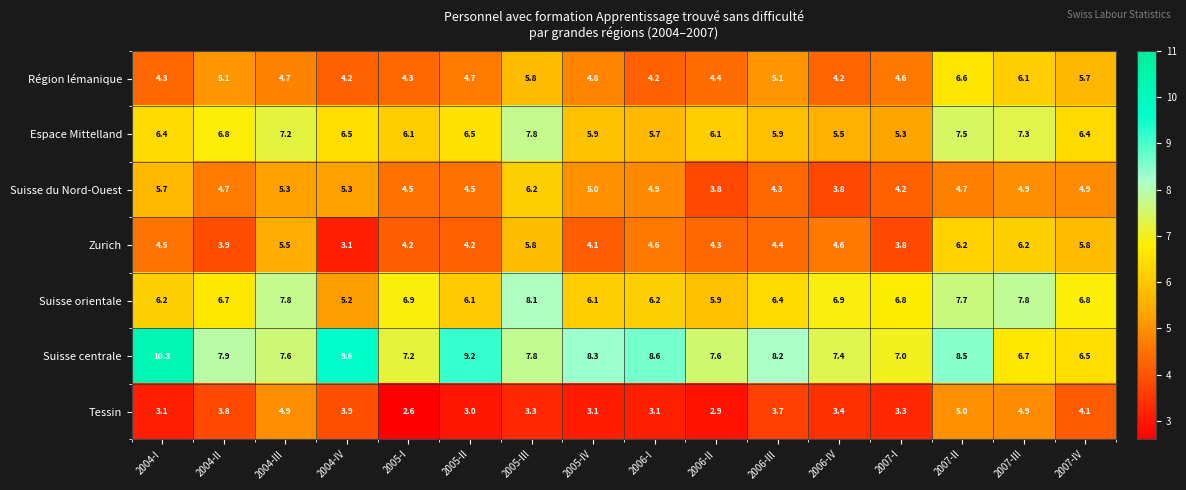

Which series has the largest total across all categories?

Suisse centrale